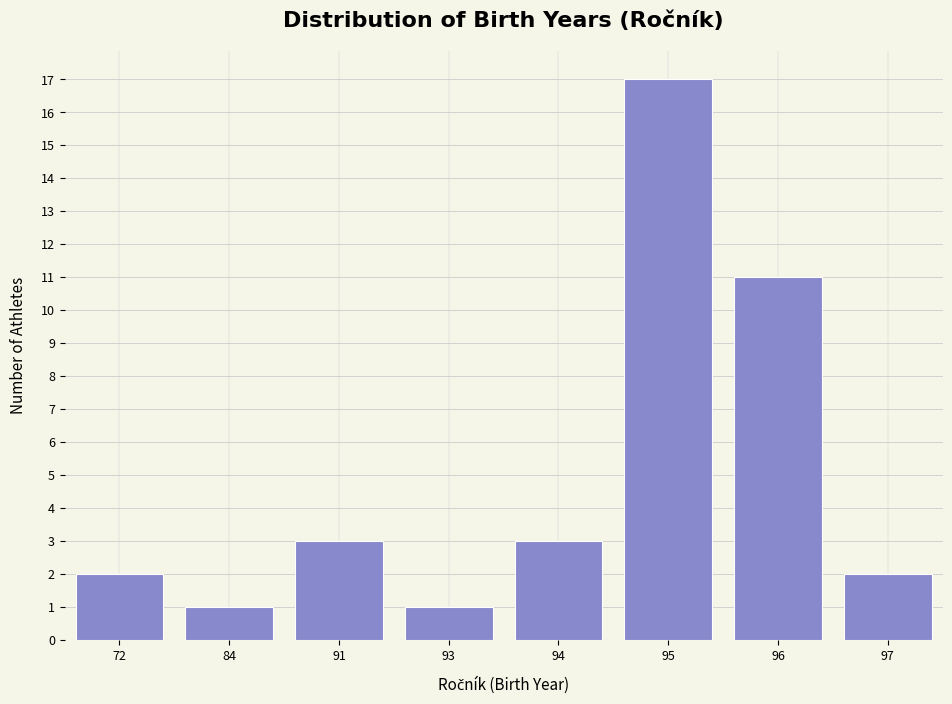

Reading right to left, what are all the values shown in this chart?

2	11	17	3	1	3	1	2